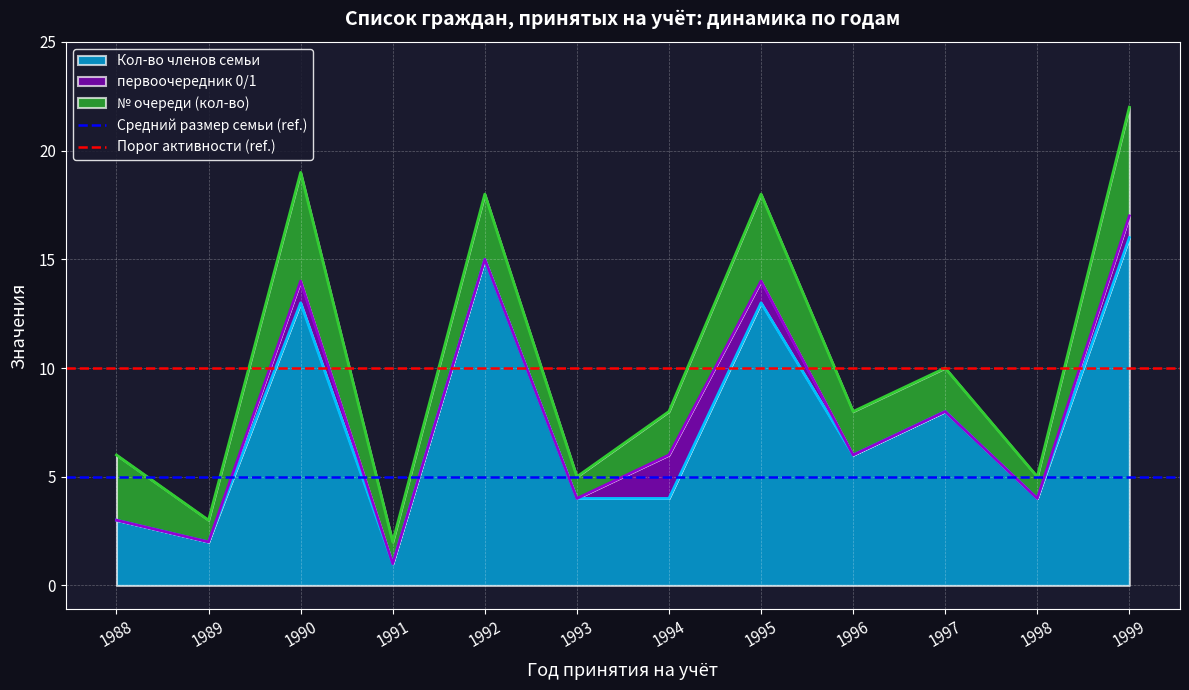

The Кол-во членов семьи series shows 17 at 1990. True or false?

False